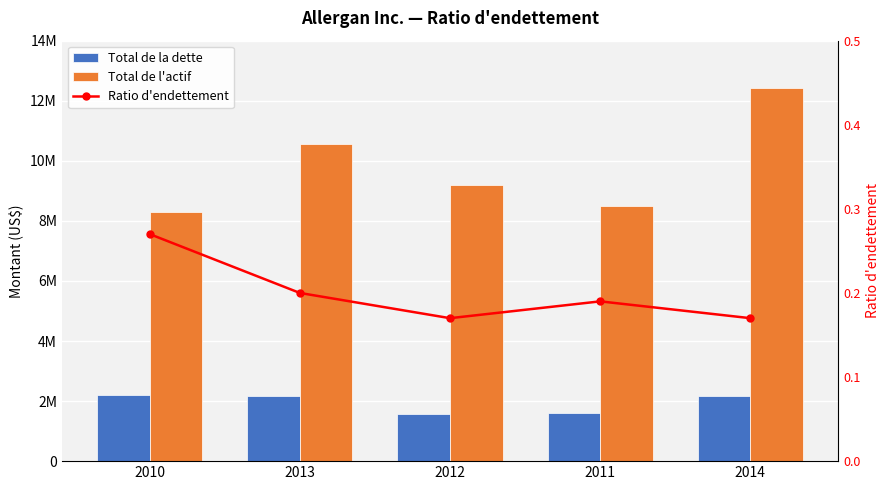

At 2010, list the series in order from smallest to largest.

Ratio d'endettement, Total de la dette, Total de l'actif